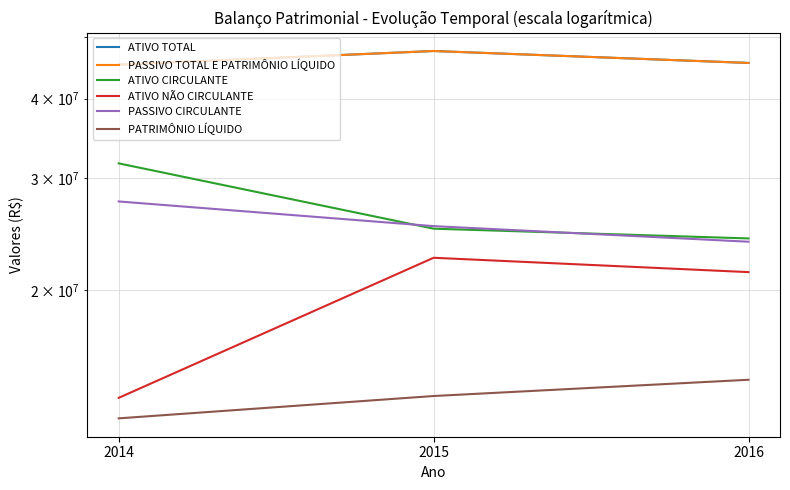

Where does the PASSIVO CIRCULANTE series first go above 25230000?

2014